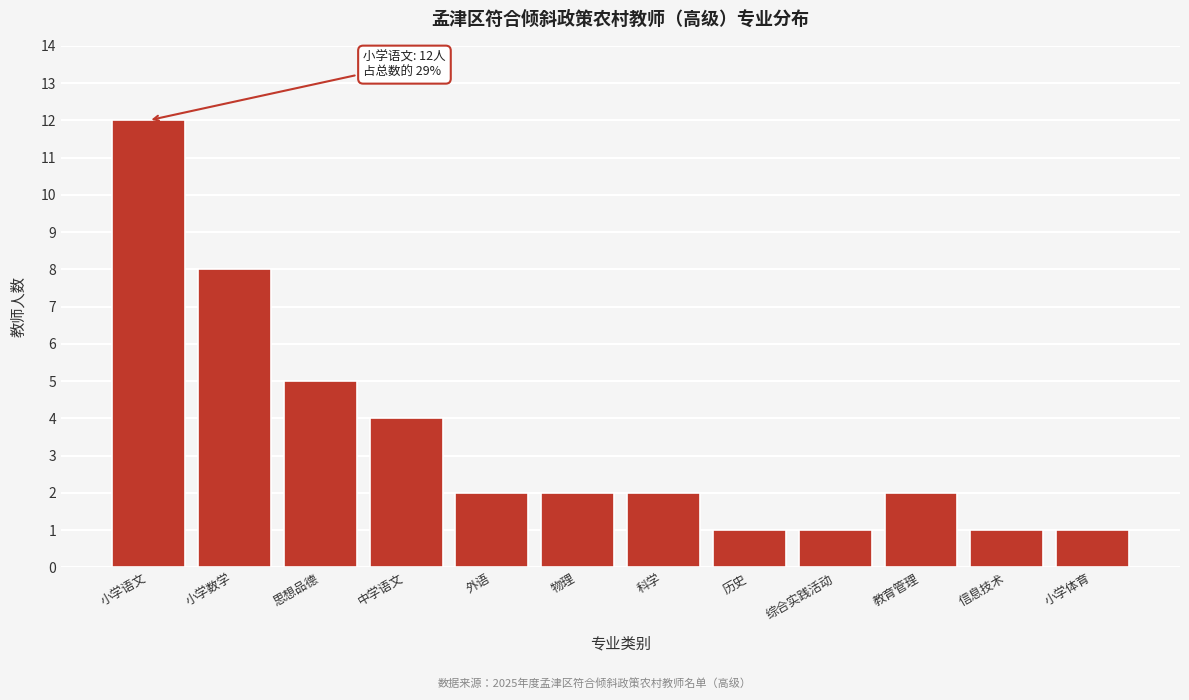

Reading left to right, what are all the values shown in this chart?

小学语文=12	小学数学=8	思想品德=5	中学语文=4	外语=2	物理=2	科学=2	历史=1	综合实践活动=1	教育管理=2	信息技术=1	小学体育=1